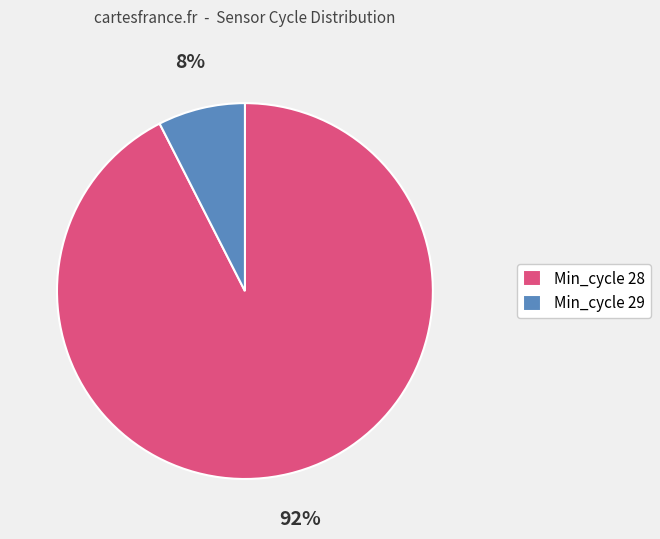

What is the largest slice in the pie chart?

Min_cycle 28